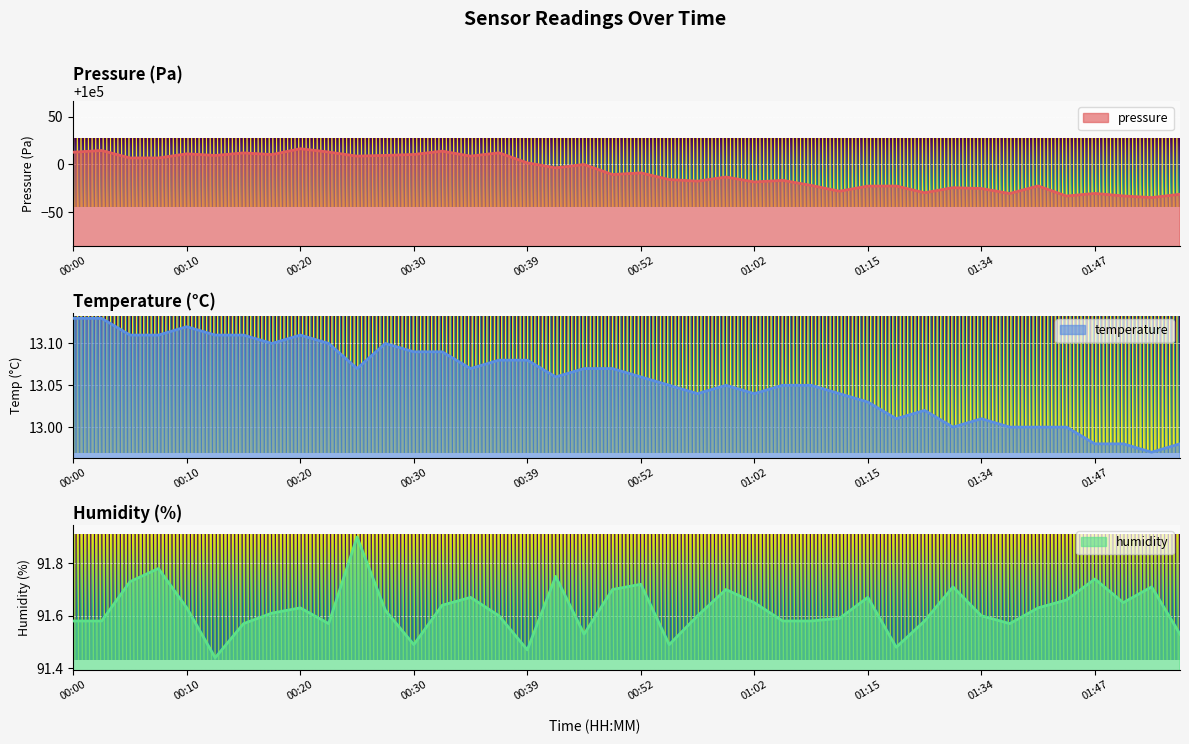

Rank the categories by temperature value from lowest to highest.

01:52, 01:47, 01:50, 01:54, 01:31, 01:39, 01:42, 01:44, 01:20, 01:34, 01:28, 01:15, 00:57, 01:02, 01:09, 00:55, 01:00, 01:05, 01:07, 00:42, 00:52, 00:25, 00:34, 00:44, 00:47, 00:37, 00:39, 00:30, 00:32, 00:17, 00:22, 00:27, 00:05, 00:08, 00:12, 00:15, 00:20, 00:10, 00:00, 00:03